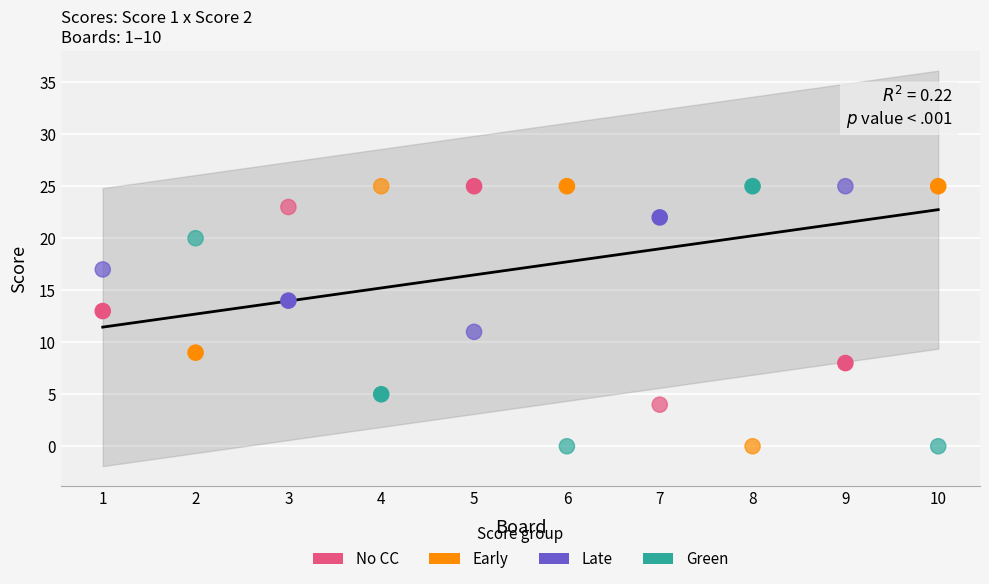

Across all data points, what is the range of X values (max minus min)?

9